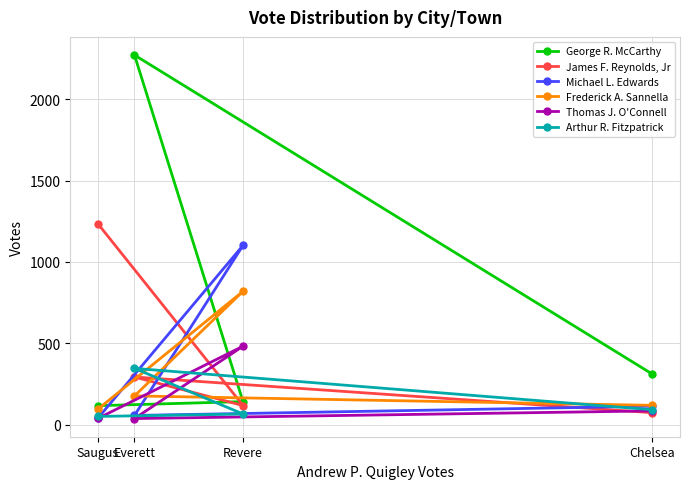

What is the maximum value shown in the chart?

2270